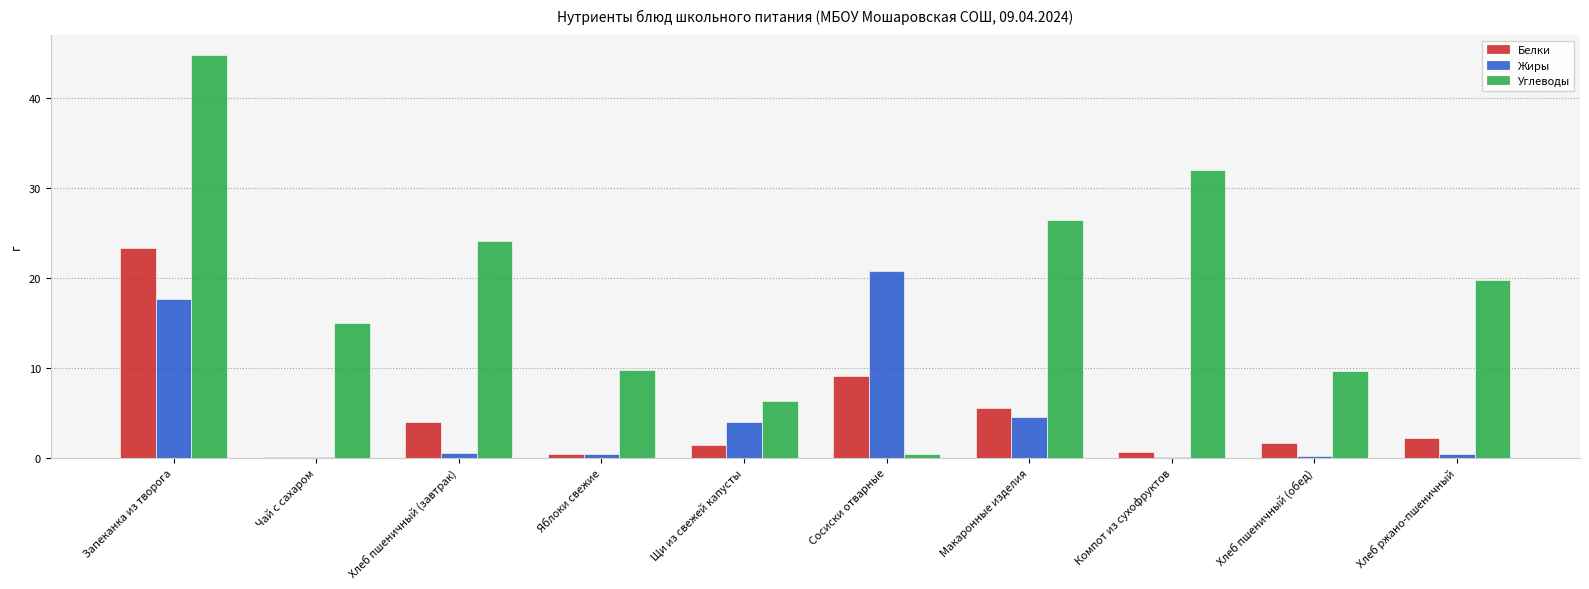

At which label does Углеводы first exceed 19?

Запеканка из творога